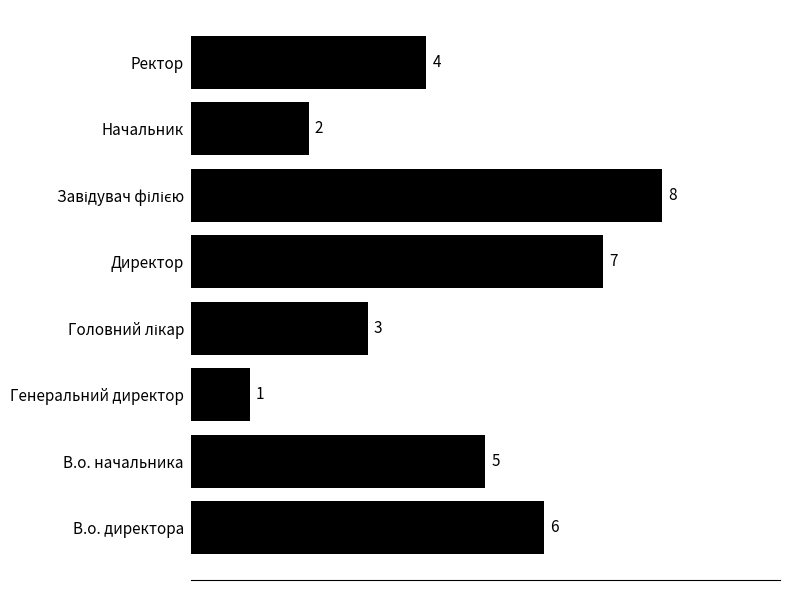

At which category does the chart reach its minimum across all series?

Генеральний директор